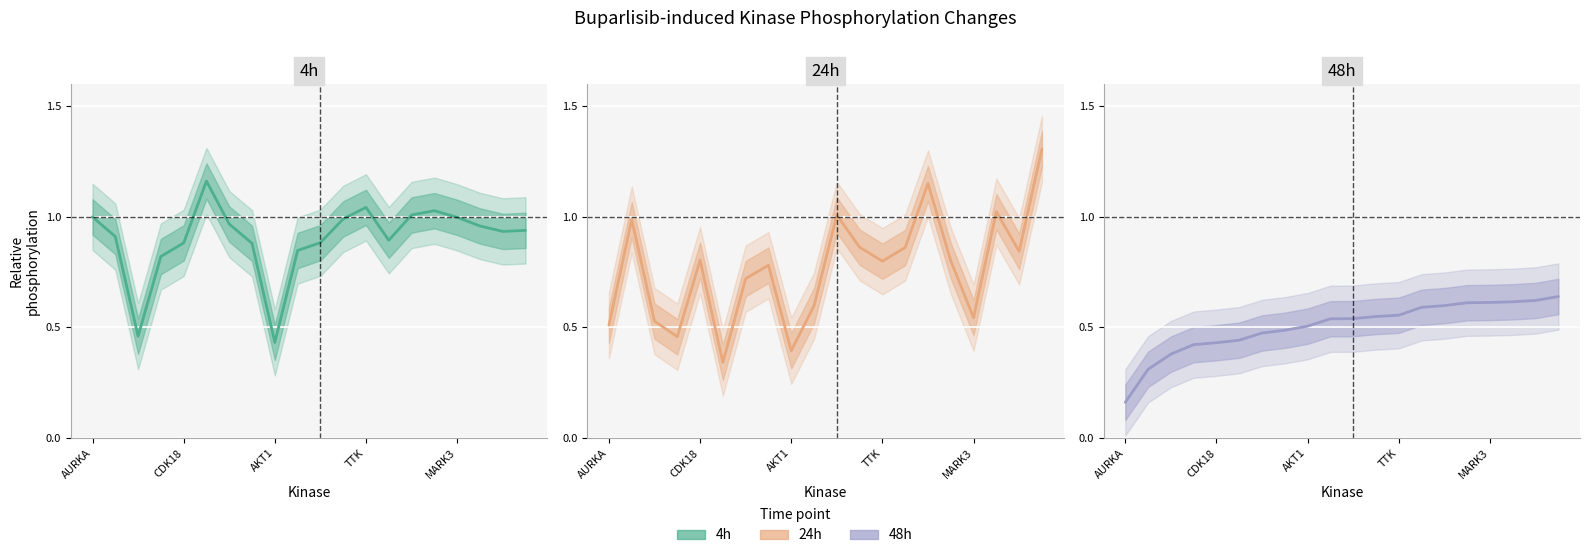

What is the sum of all 24h values?

15.3